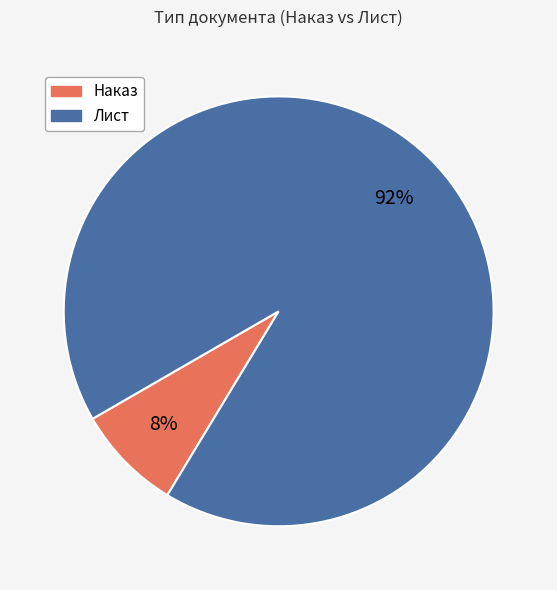

To the nearest percent, what is the difference between the Наказ and Лист slice percentages?

84%